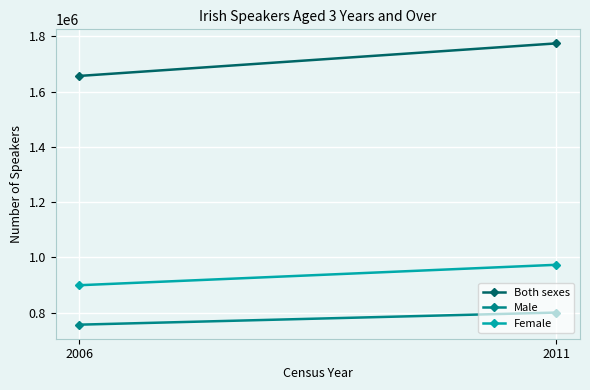

What is the average value of the Both sexes series?

1715614